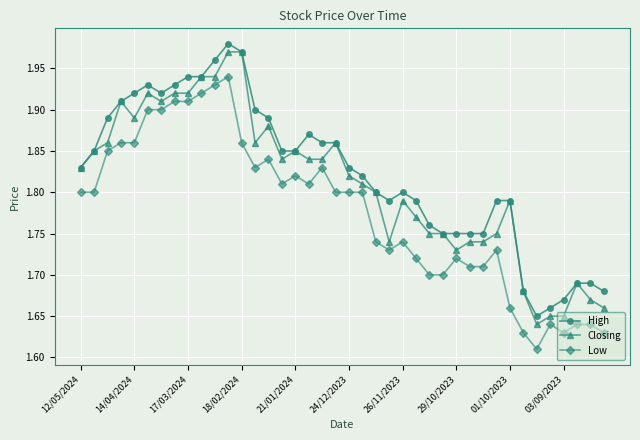

List the series in order of their overall mean, lowest first.

Low, Closing, High